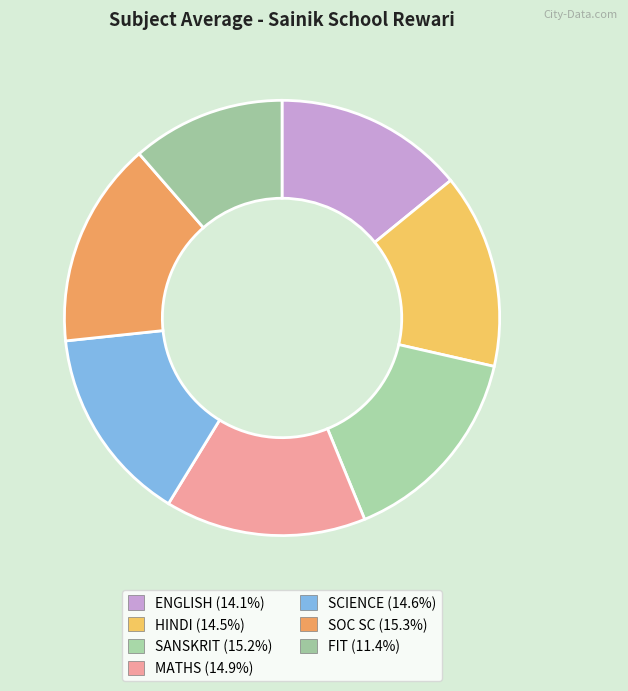

To the nearest percent, what percentage of the pie is SCIENCE?

15%